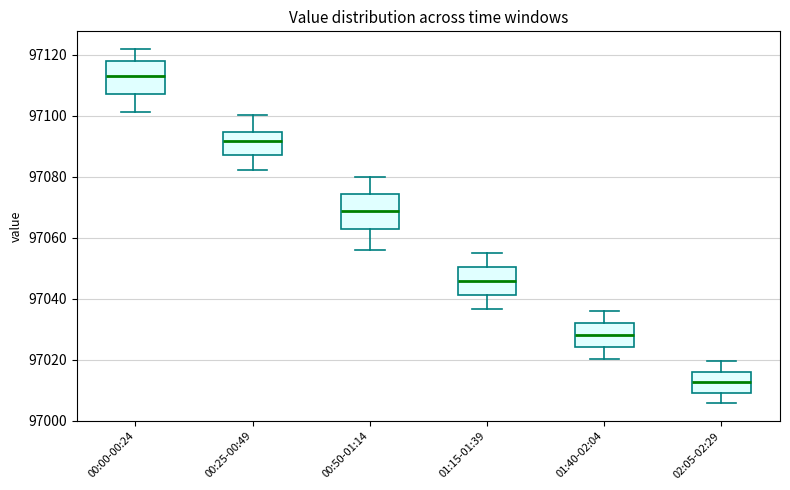

Reading left to right, transcribe this box plot: for each box, give where its median line is, the range the box spans, and where its two whiskers end, as read against the y-axis. The values are not printed on the chart, so give them approximately, as read against the axis.

00:00-00:24: median 97114, box 97108 to 97118, whiskers 97102 to 97122
00:25-00:49: median 97092, box 97088 to 97094, whiskers 97082 to 97100
00:50-01:14: median 97068, box 97062 to 97074, whiskers 97056 to 97080
01:15-01:39: median 97046, box 97042 to 97050, whiskers 97036 to 97056
01:40-02:04: median 97028, box 97024 to 97032, whiskers 97020 to 97036
02:05-02:29: median 97012, box 97010 to 97016, whiskers 97006 to 97020